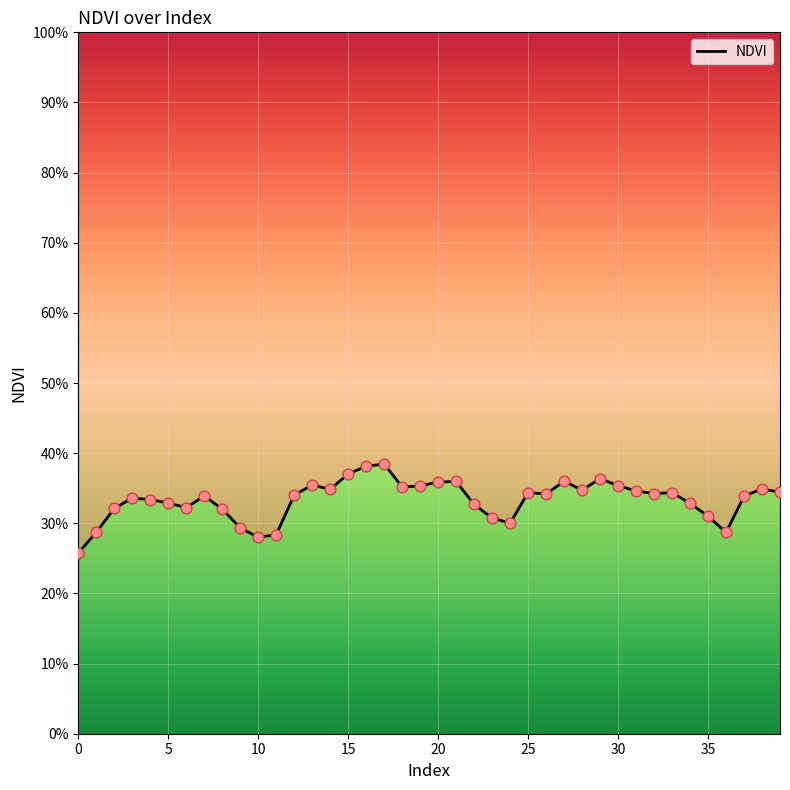

Which has a higher value, 26 or 11?

26